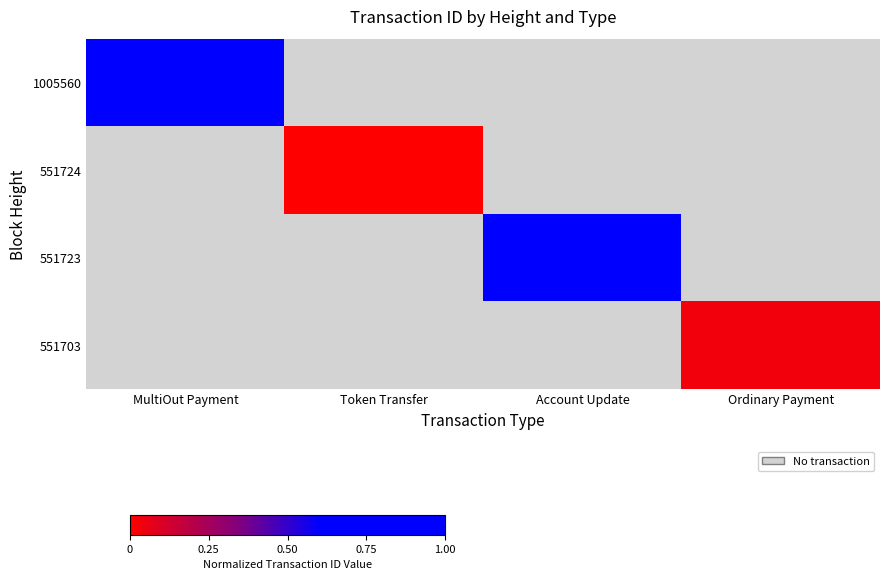

True or false: 551724 has a value of 0.0 at Token Transfer.

True